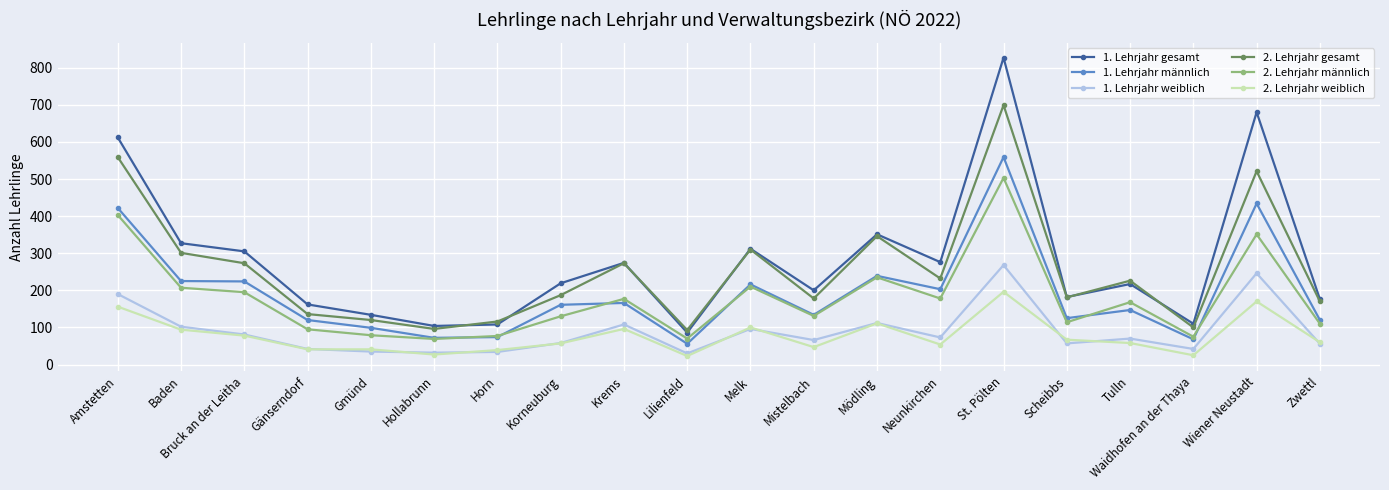

Does the chart display data point markers on the line(s)?

Yes